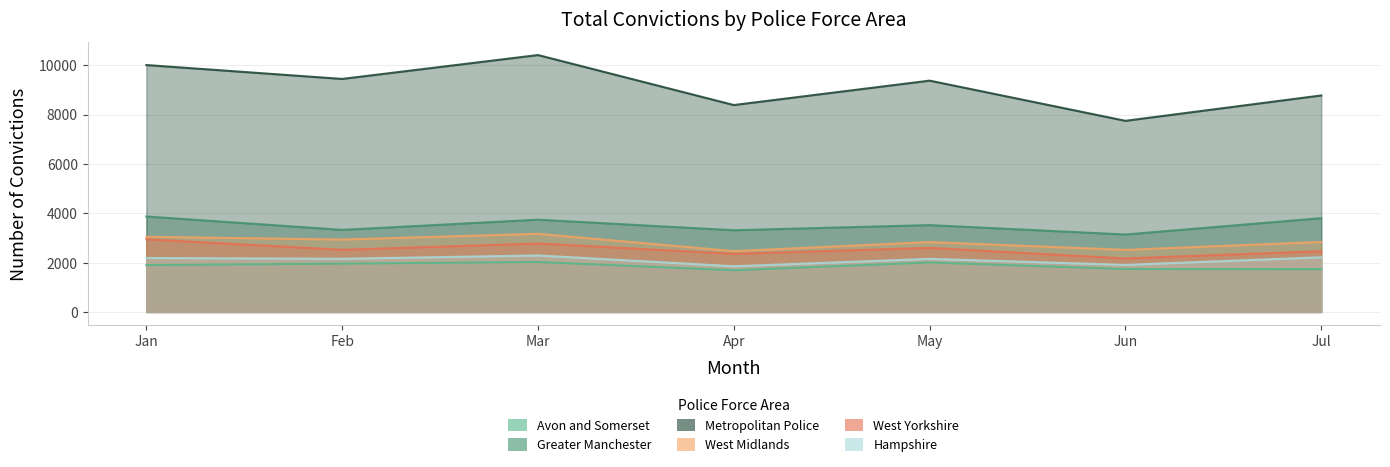

At which label does West Midlands reach its minimum?

Apr